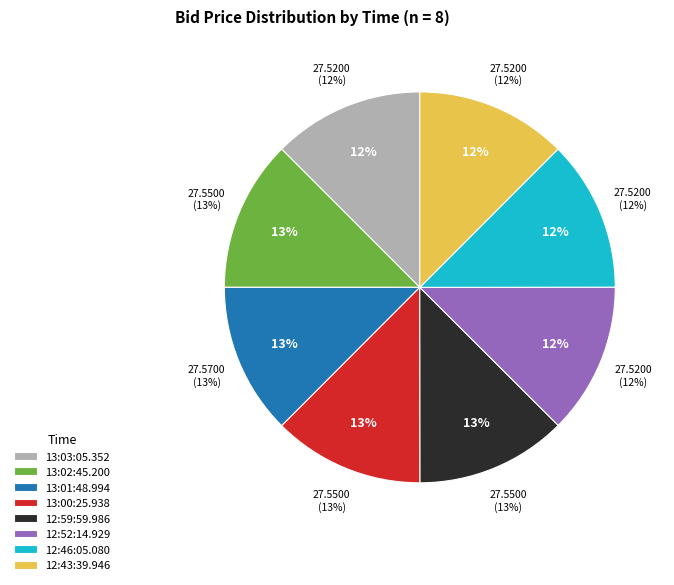

How many segments does this pie chart have?

8